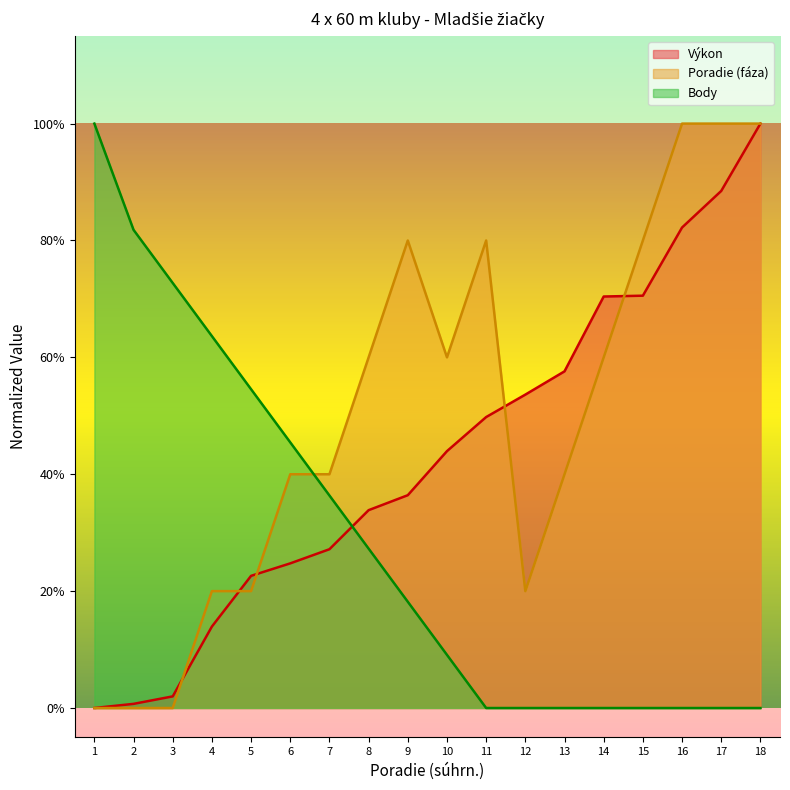

At 5, list the series in order from smallest to largest.

Poradie (fáza), Výkon, Body